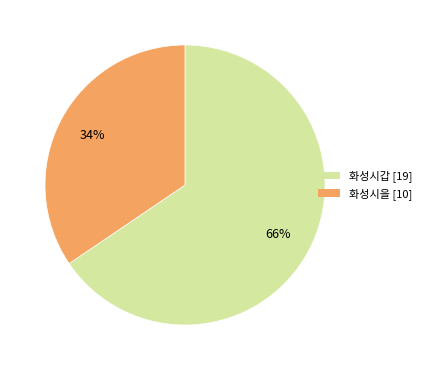

Between 화성시을 and 화성시갑, which is larger?

화성시갑